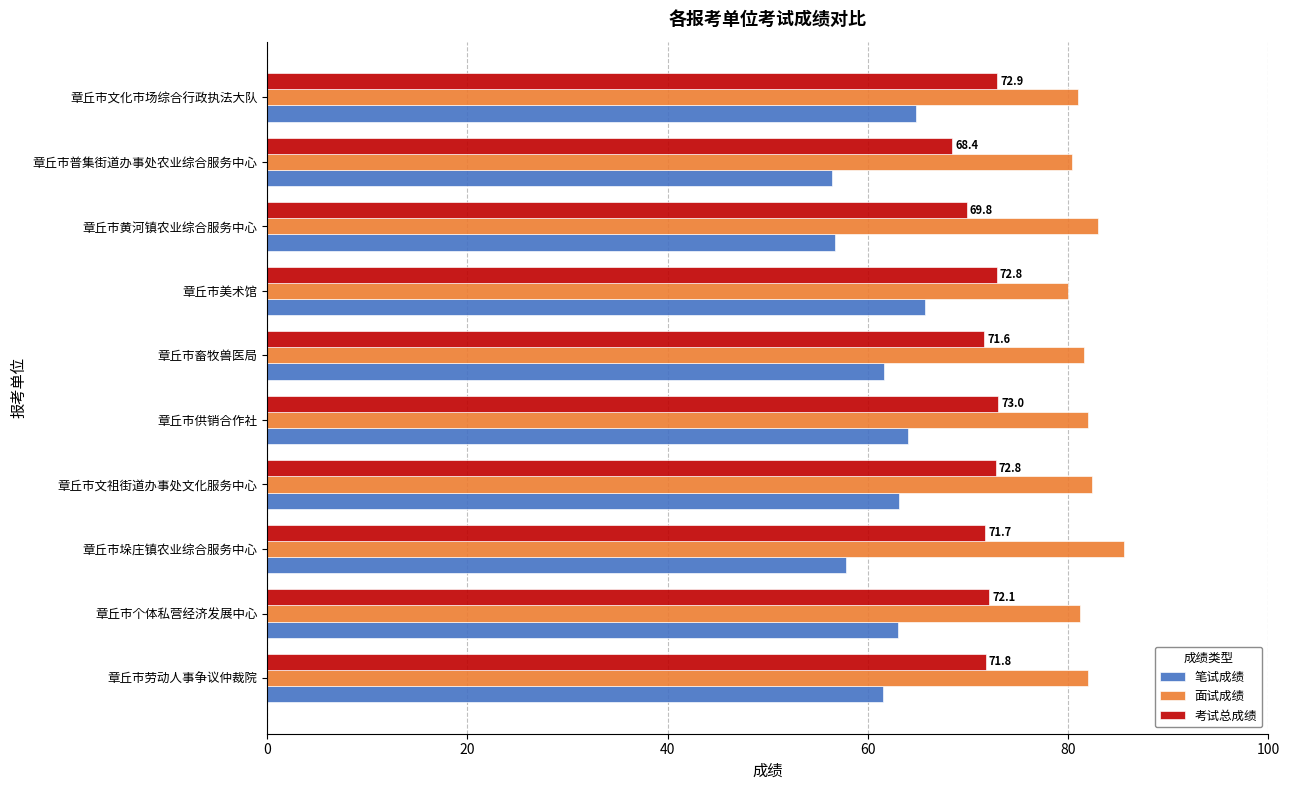

How many distinct data groups are displayed?

3